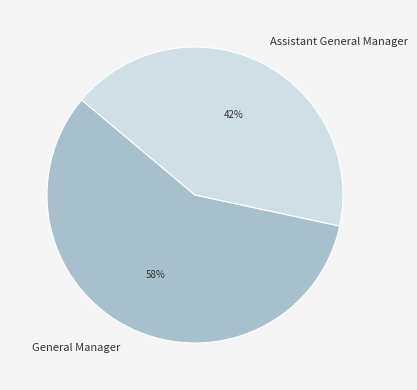

To the nearest percent, what is the average slice percentage?

50%